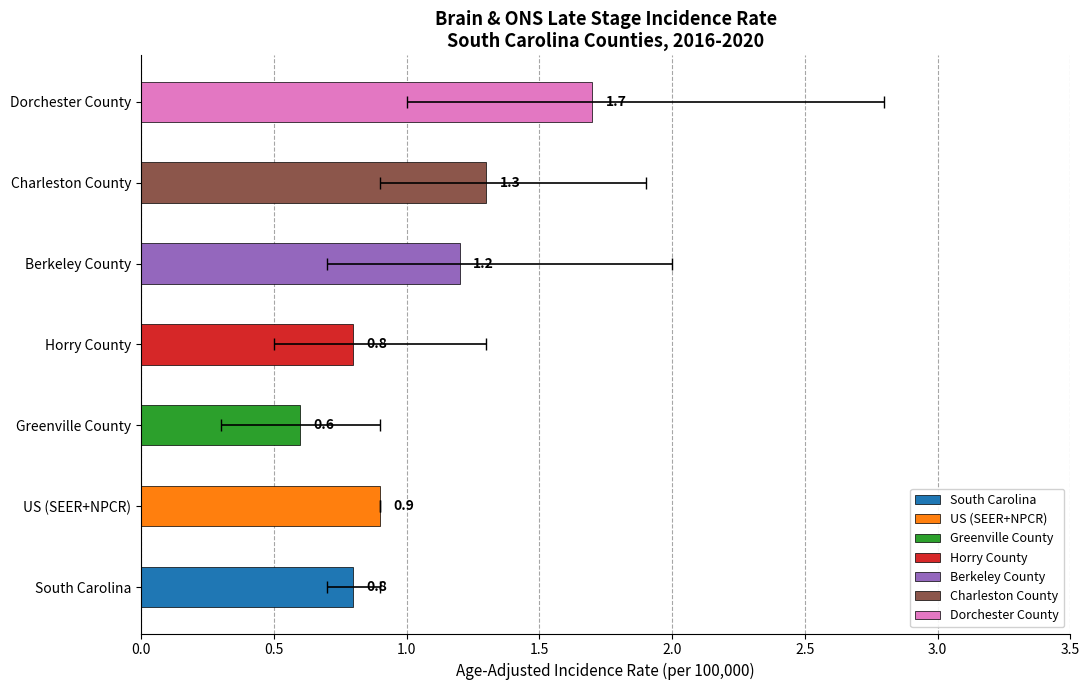

What is the value of the 2nd bar from the left?

0.9